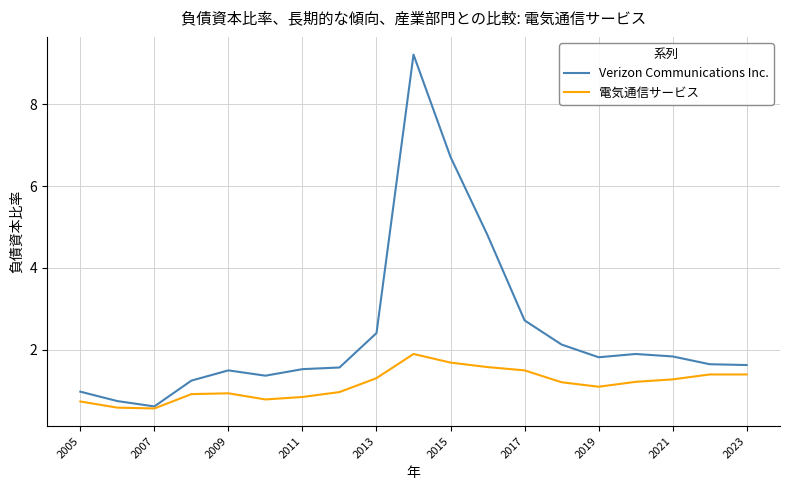

Rank the series by their average value, from highest to lowest.

Verizon Communications Inc., 電気通信サービス